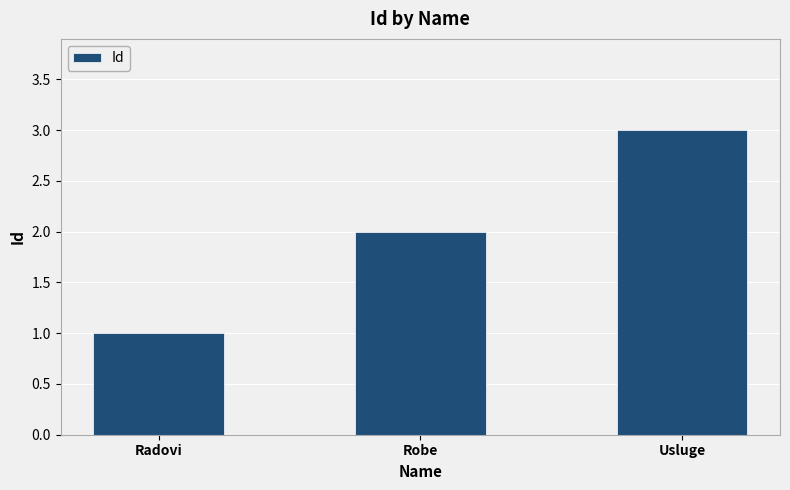

What is the sum of all values?

6